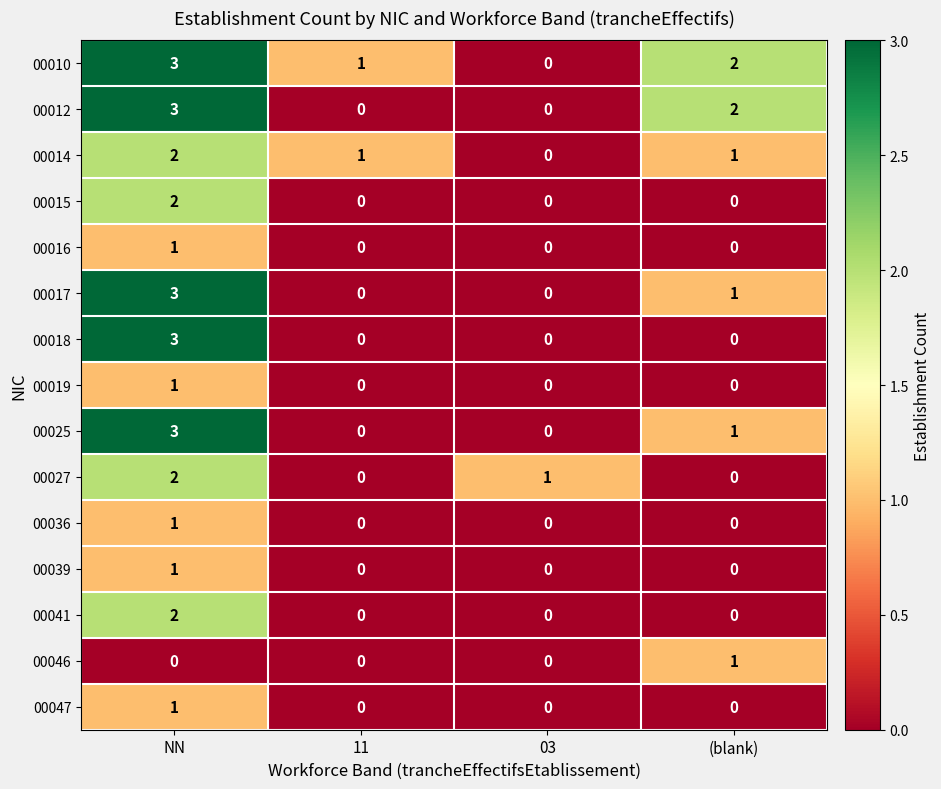

At which category is the sum across all series the highest?

NN